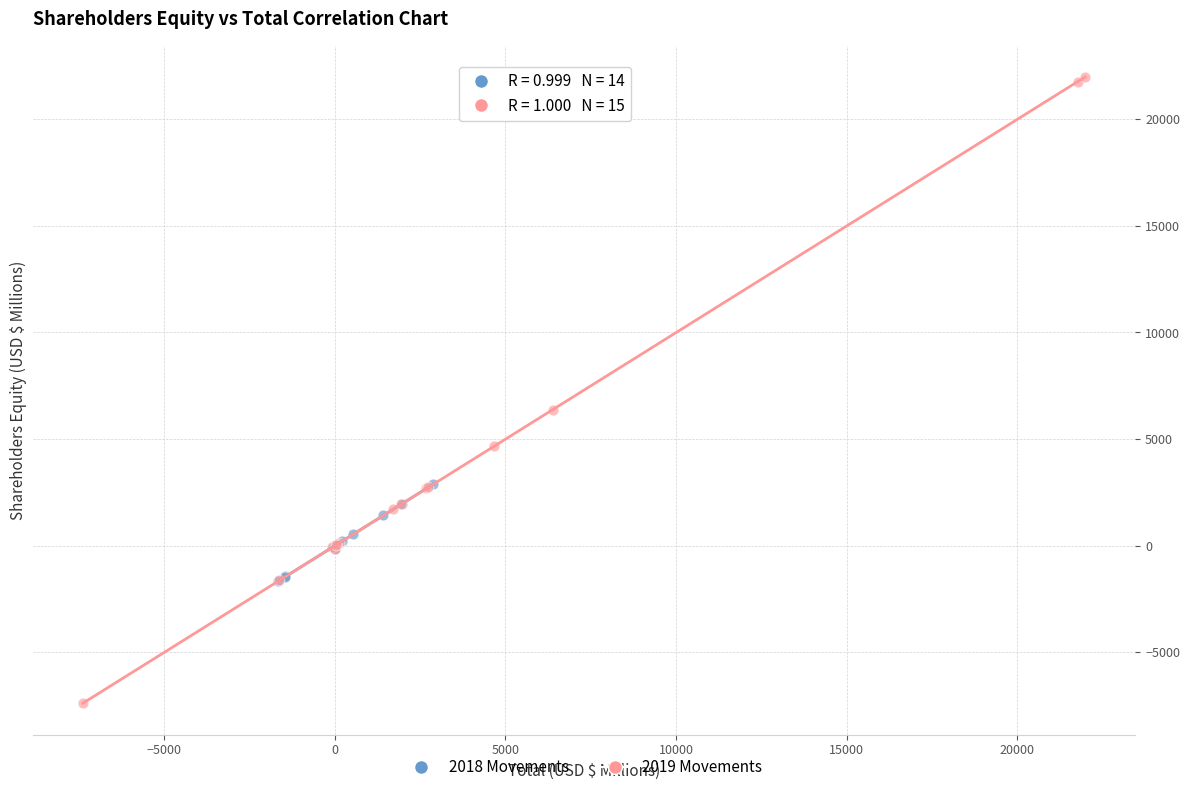

Which series contains the highest Y value?

2019 Movements